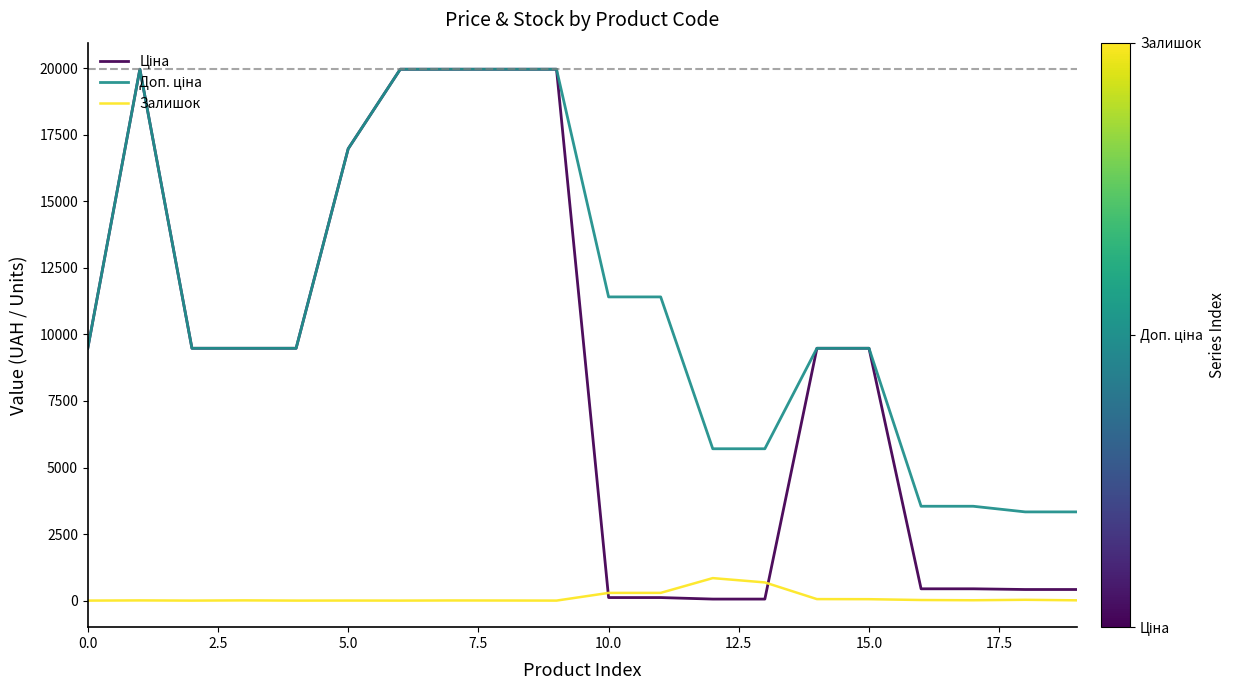

What is the greatest value displayed?

19964.2